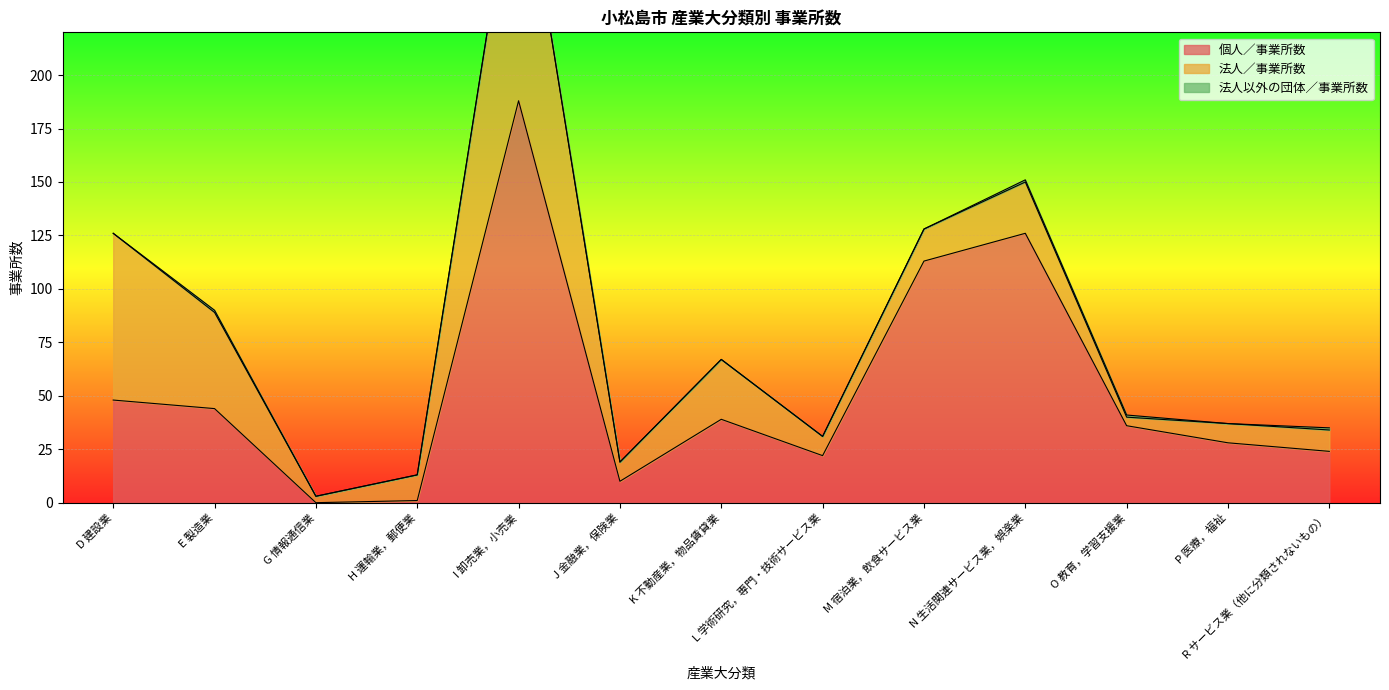

Which series has the largest range (max minus min)?

個人／事業所数